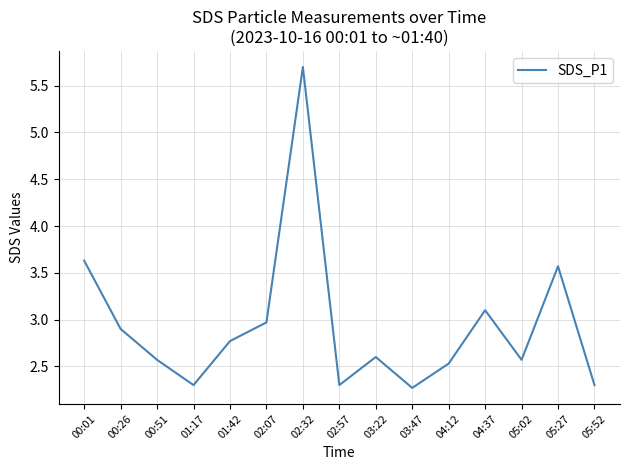

What position from the right is 05:52?

1